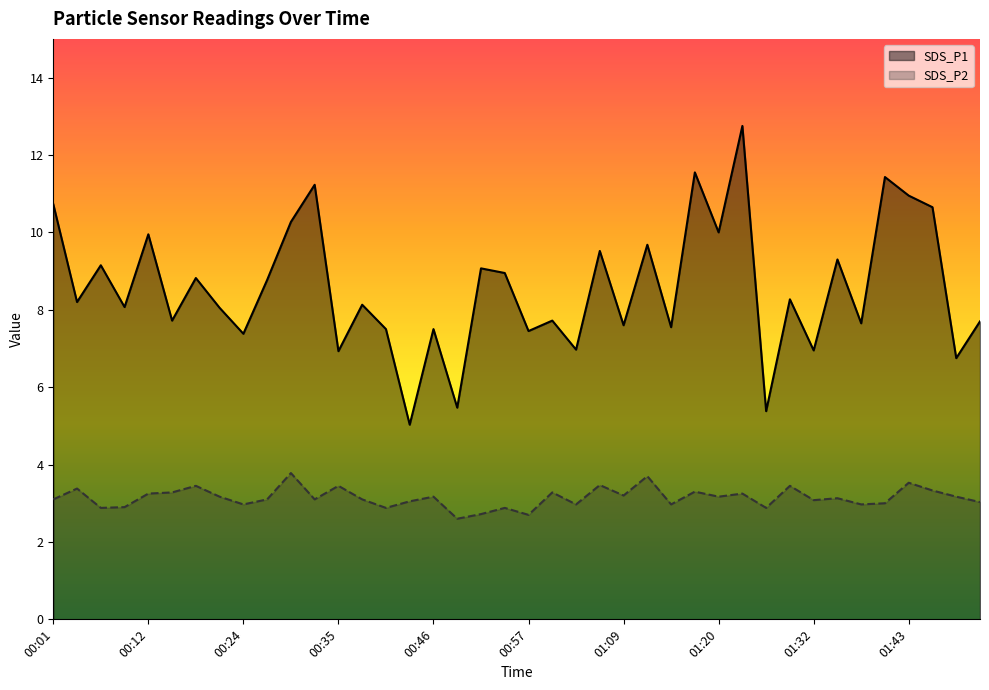

Reading left to right, extract all data points from this chart.

SDS_P1: 10.7	8.2	9.2	8.1	9.9	7.7	8.8	8.1	7.4	8.8	10.3	11.2	6.9	8.1	7.5	5.0	7.5	5.5	9.1	8.9	7.5	7.7	7.0	9.5	7.6	9.7	7.5	11.6	10.0	12.8	5.4	8.3	7.0	9.3	7.7	11.4	10.9	10.7	6.8	7.7
SDS_P2: 3.1	3.4	2.9	2.9	3.2	3.3	3.5	3.2	3.0	3.1	3.8	3.1	3.5	3.1	2.9	3.0	3.2	2.6	2.7	2.9	2.7	3.3	3.0	3.5	3.2	3.7	3.0	3.3	3.2	3.2	2.9	3.5	3.1	3.1	3.0	3.0	3.5	3.3	3.2	3.0